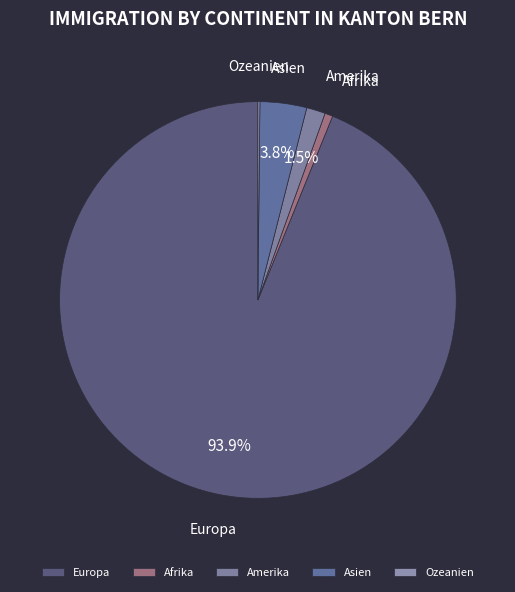

Is there a majority slice in this chart?

Yes